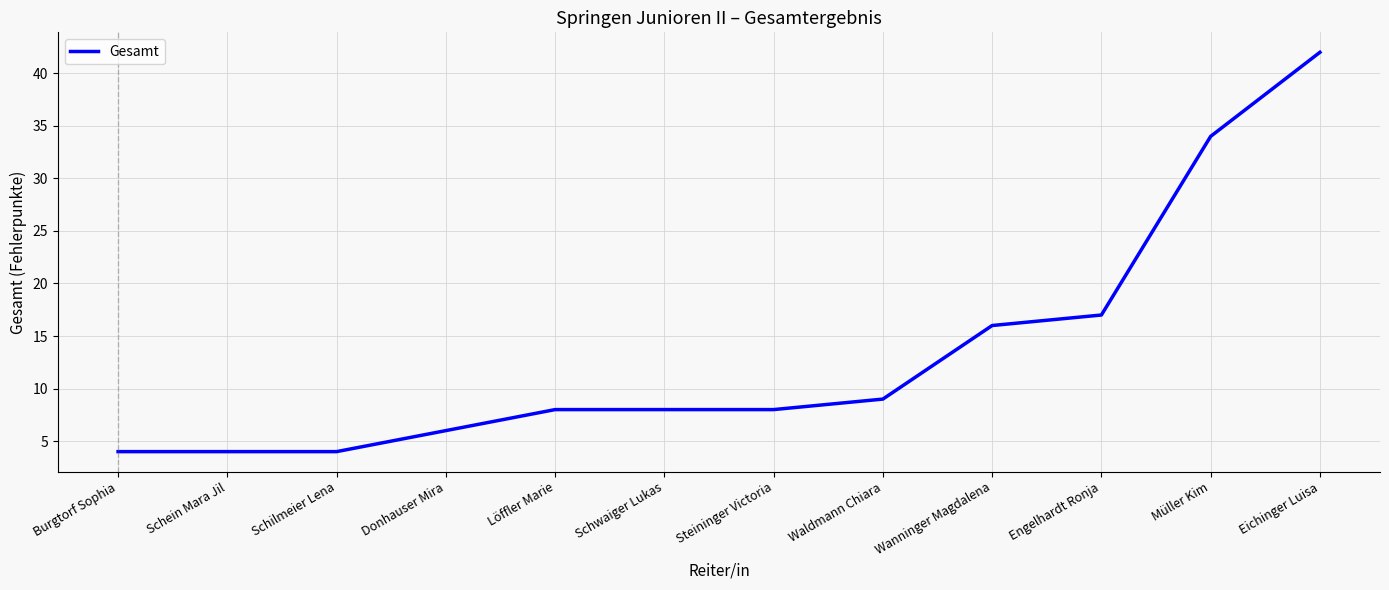

Approximately how many times larger is the value at Müller Kim compared to Eichinger Luisa?

0.8